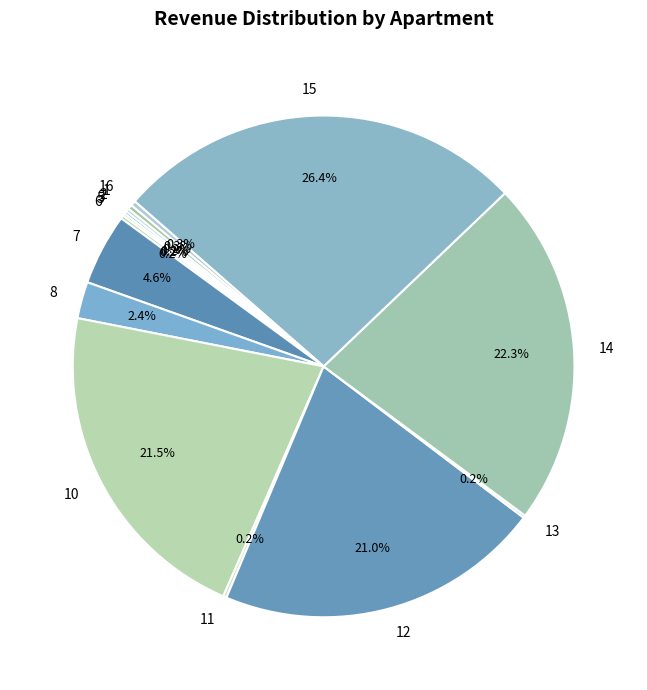

Does 7 represent more than half of the total?

No